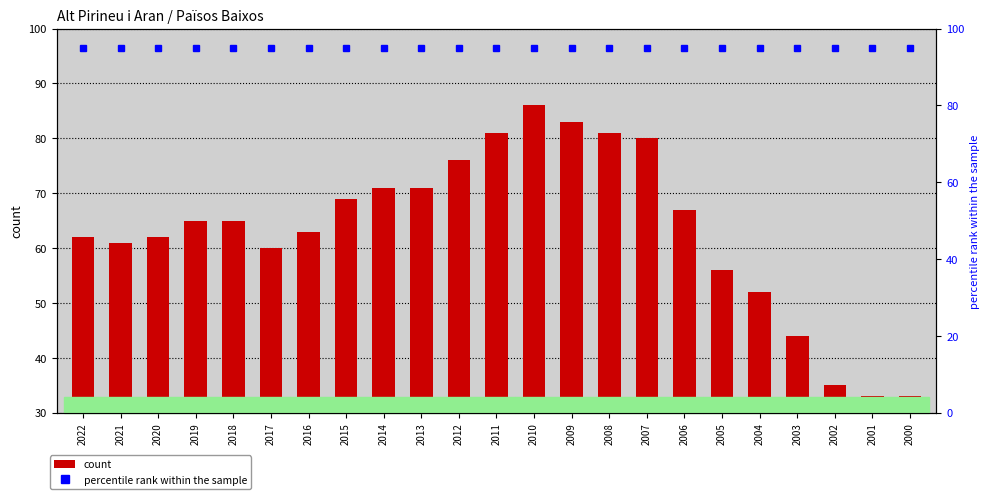

What is the difference between the highest and lowest values at 2015?

26